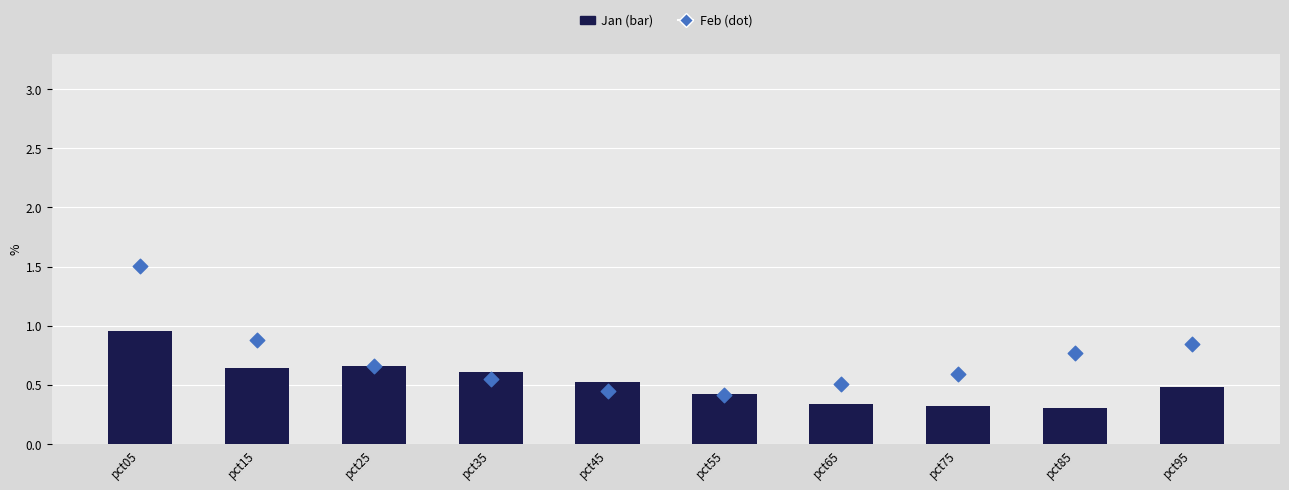

At how many categories does at least one series exceed 0?

10